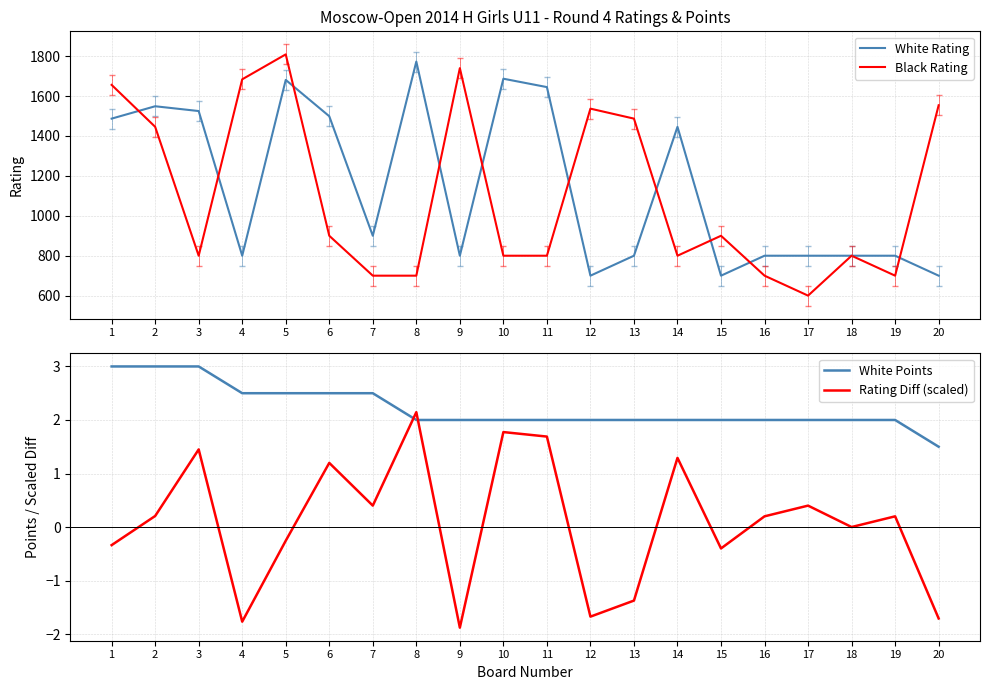

Count the number of data series in this chart.

4